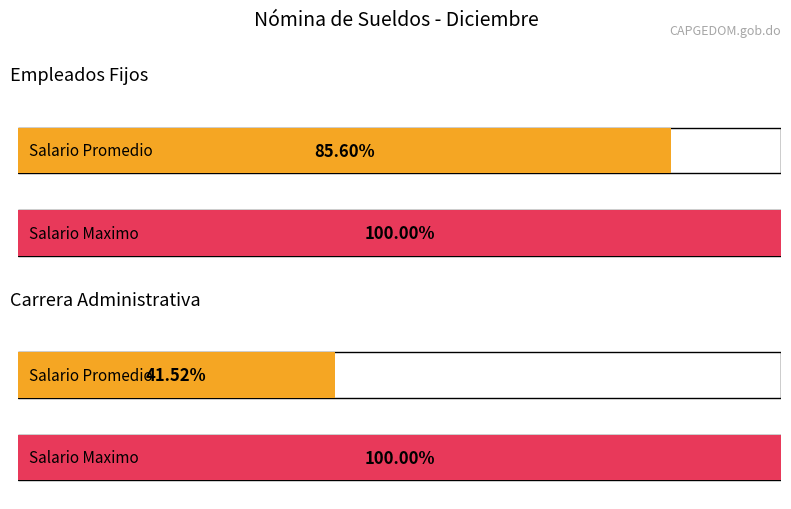

List the series in order of their peak value, highest first.

Fijo, Carrera Administrativa